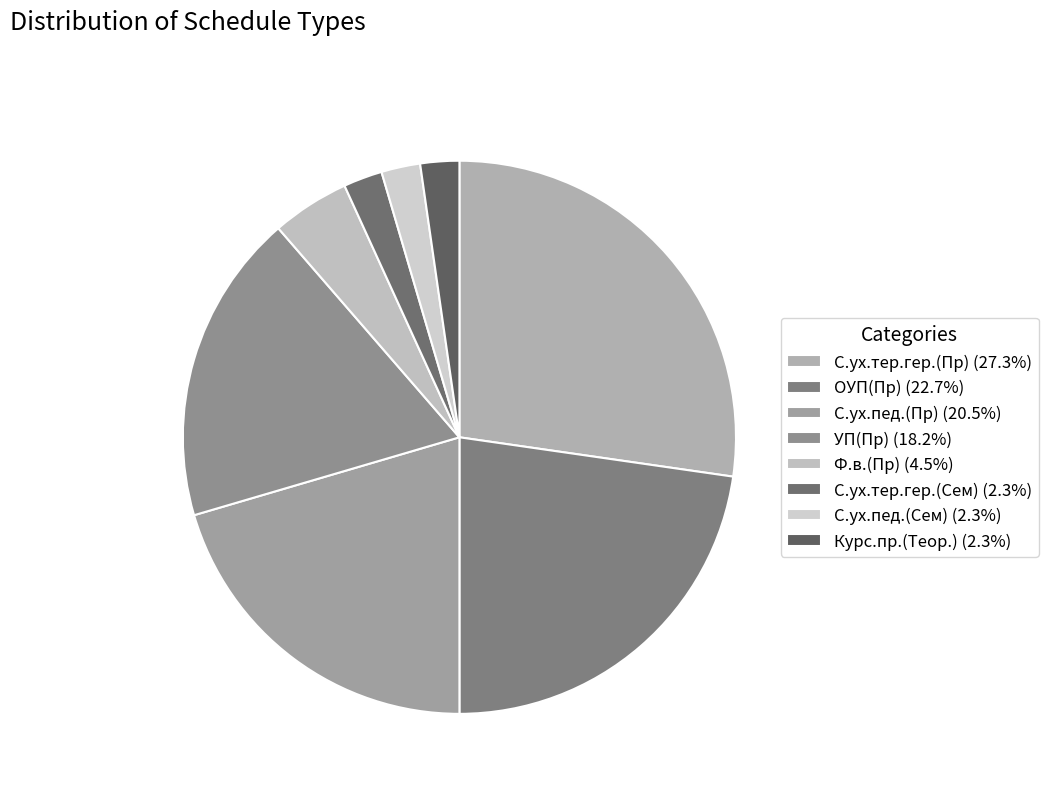

To the nearest percent, what is the combined percentage of С.ух.пед.(Сем) and ОУП(Пр)?

25%